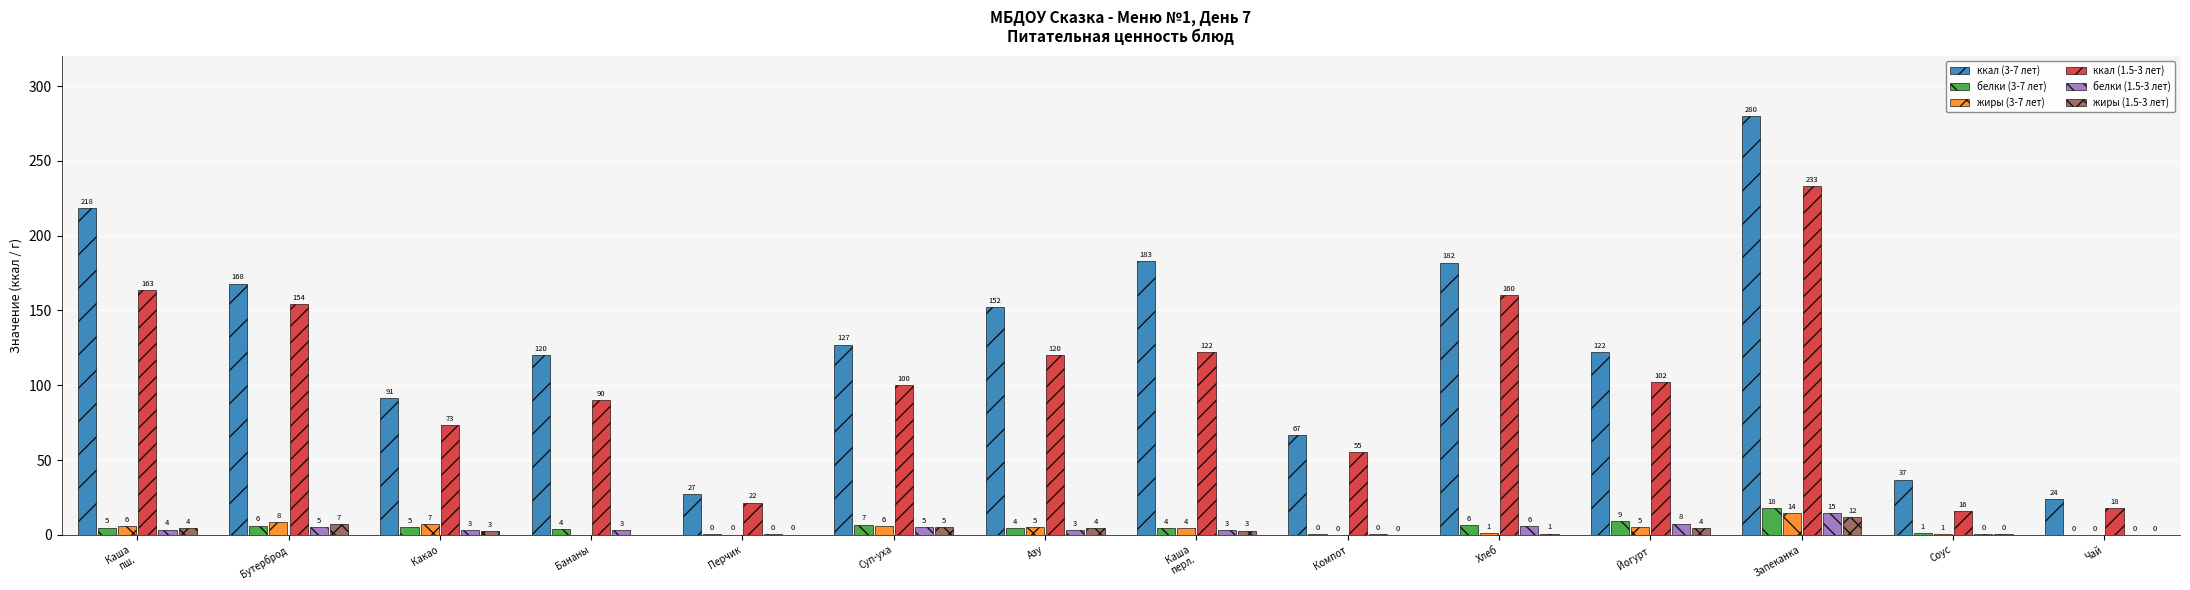

What is the average value of the ккал (1.5-3 лет) series?

102.2